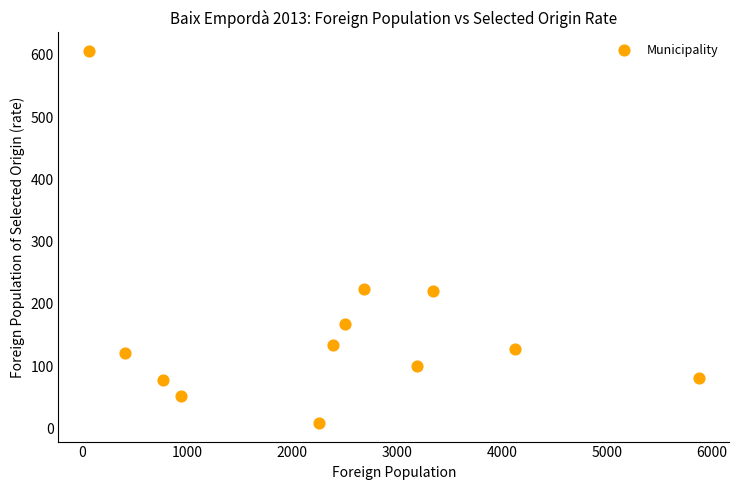

What is the range of X values (max minus min)?

5808